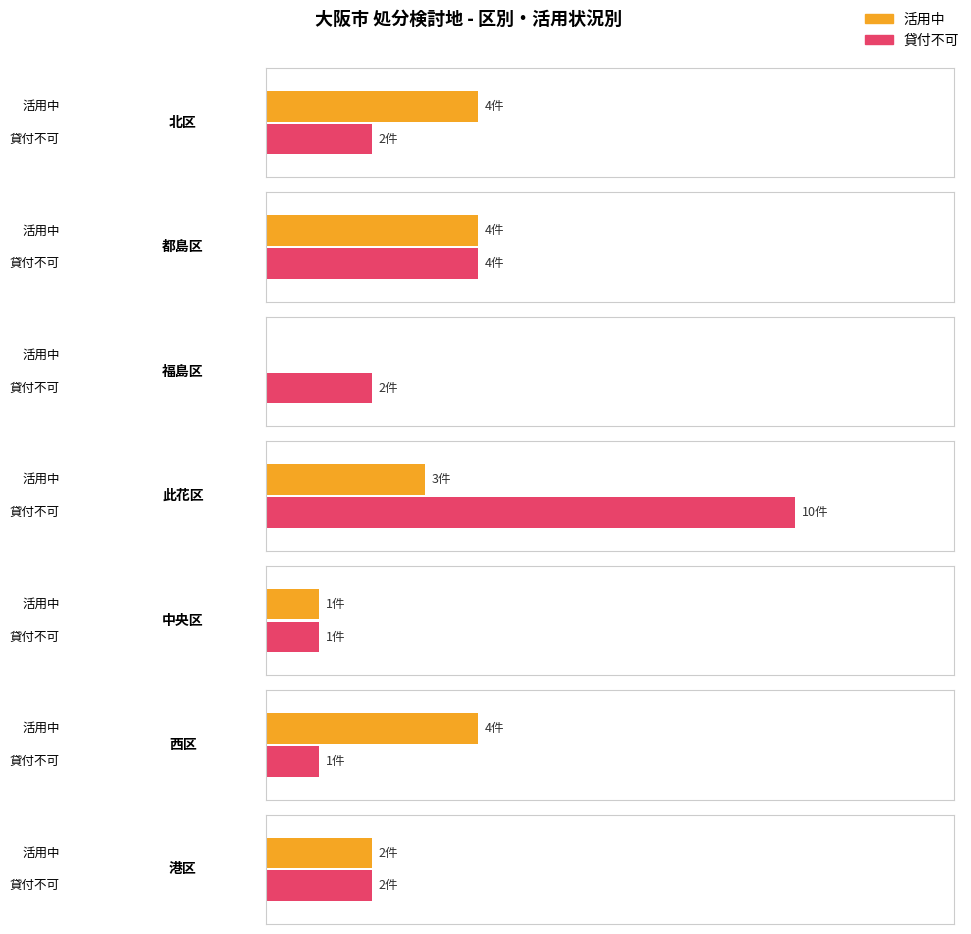

What are all the series names shown in the legend?

活用中, 貸付不可